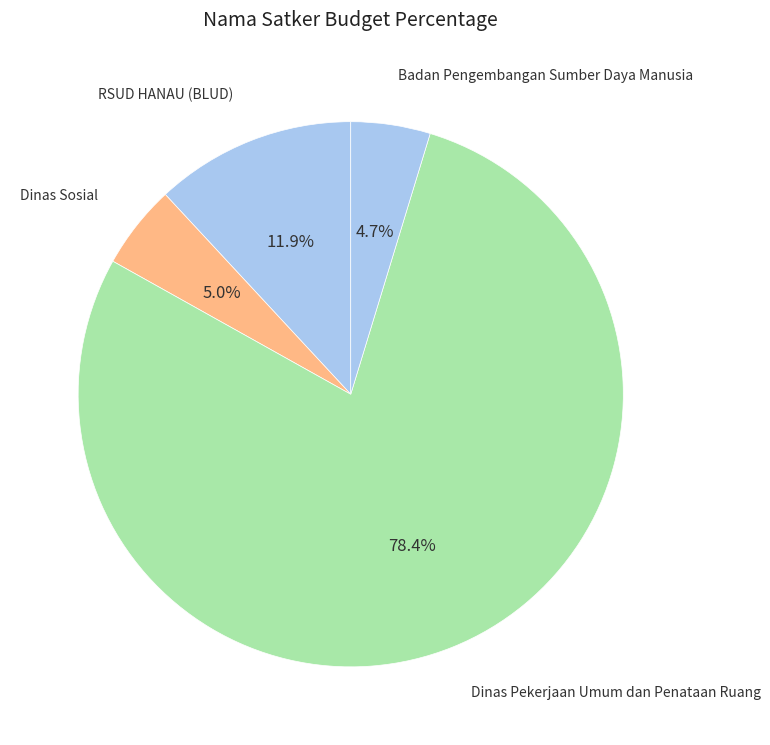

How many segments does this pie chart have?

4